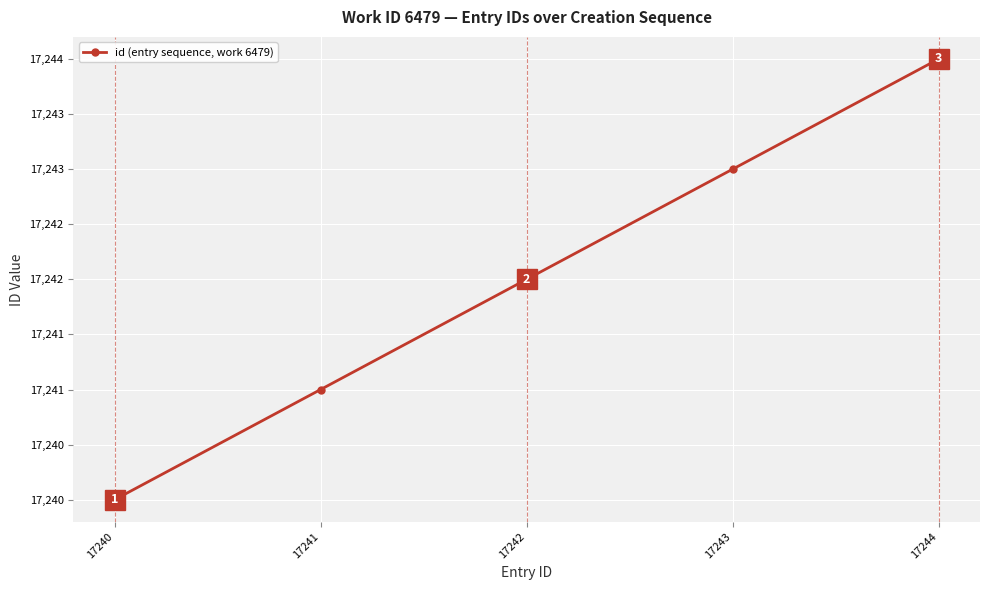

List the labels in order of value, smallest first.

17240, 17241, 17242, 17243, 17244